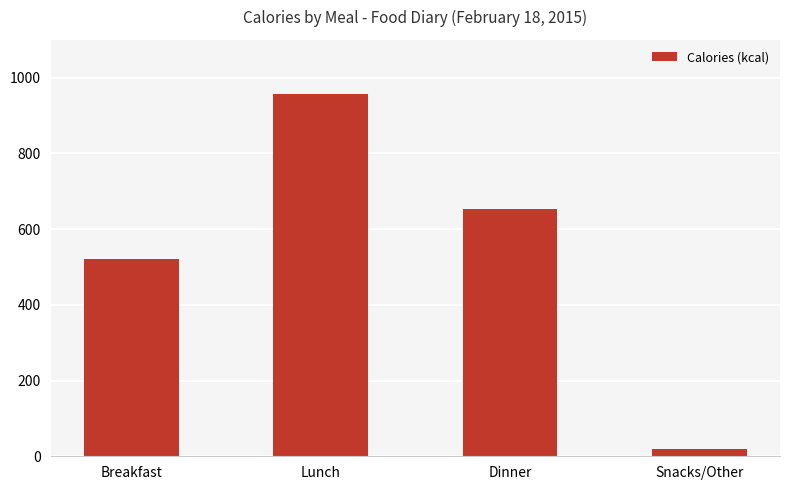

Rank the categories by value from highest to lowest.

Lunch, Dinner, Breakfast, Snacks/Other